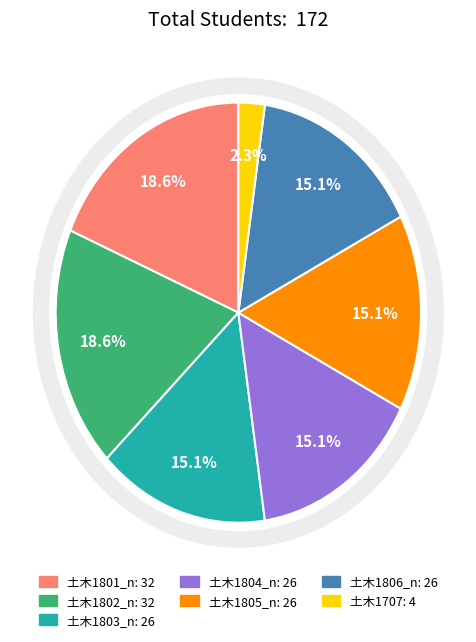

To the nearest percent, what is the average slice percentage?

14%